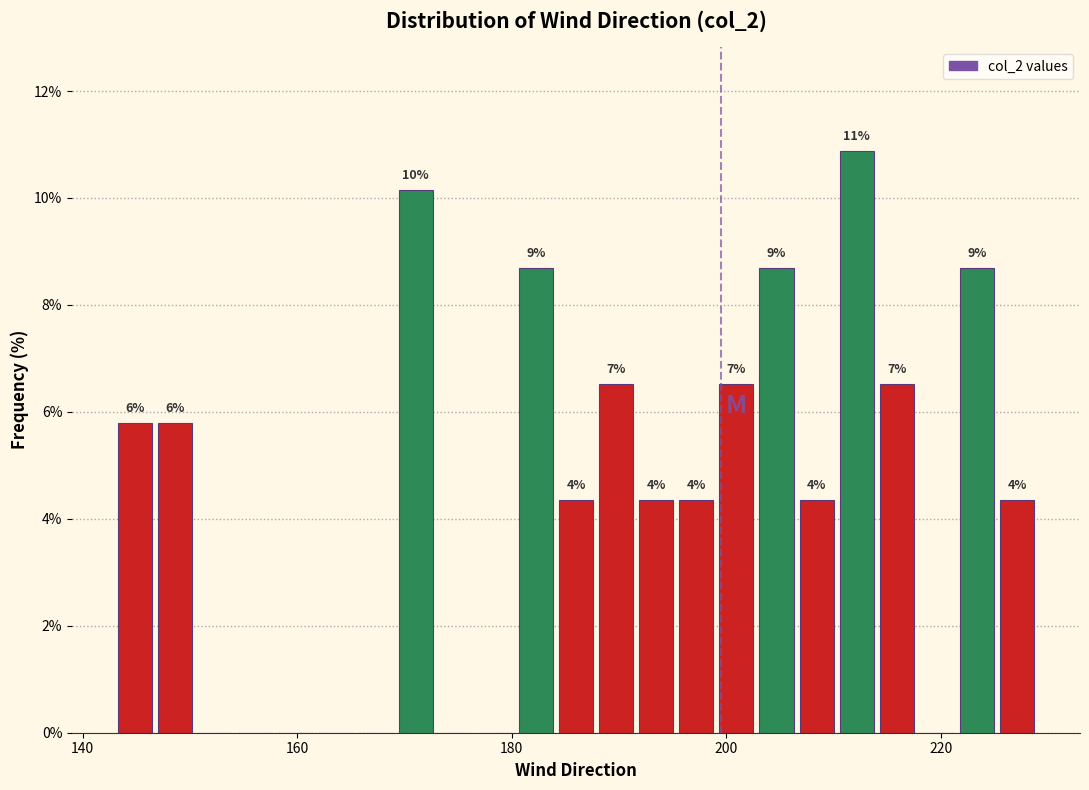

Around what value on the x-axis is the tallest bar? Give the approximate position of its centre, as read against the axis.

212